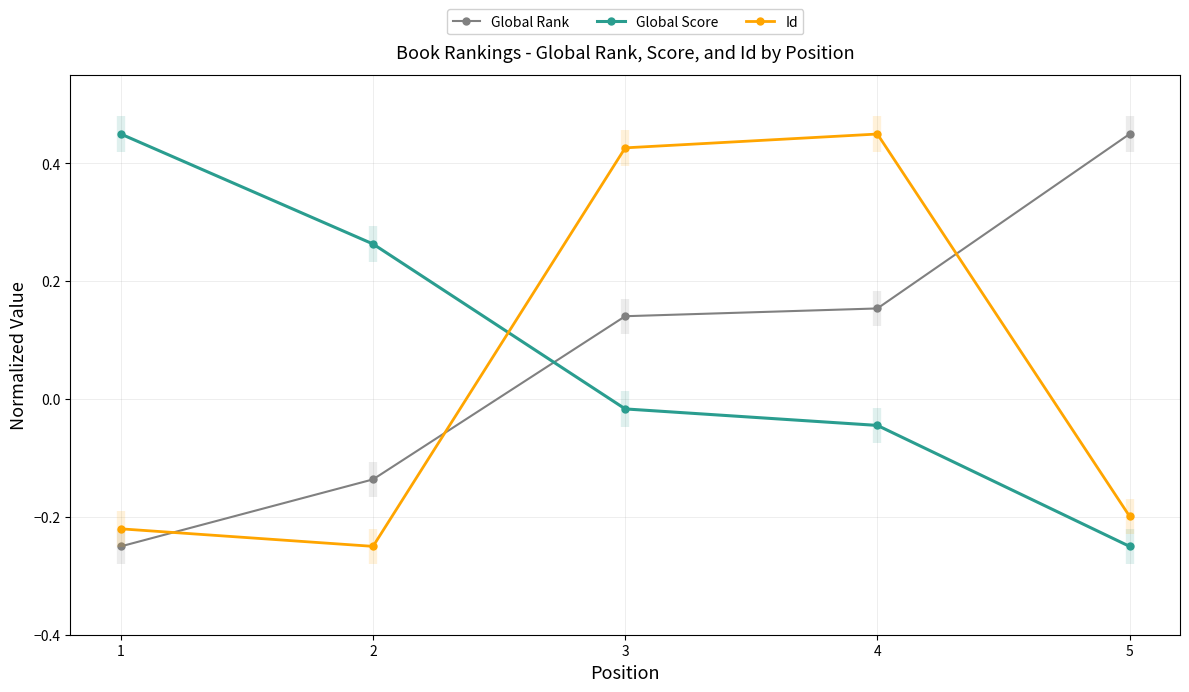

List the series in order of their overall mean, lowest first.

Id, Global Rank, Global Score